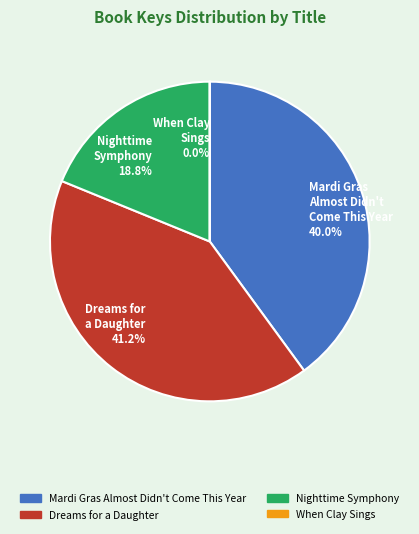

Is Nighttime Symphony the majority of the pie?

No